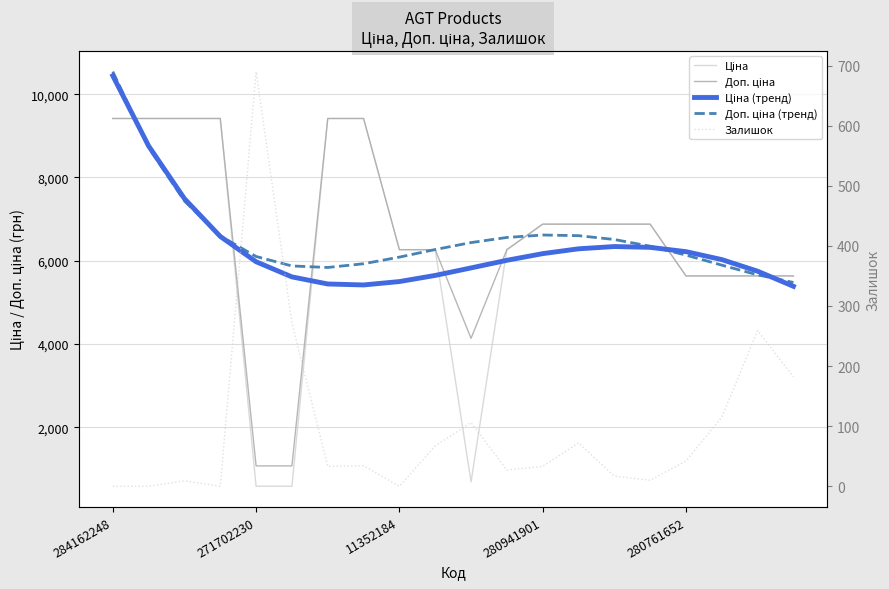

What is the value of the Доп. ціна point at the 5th from the left?

1074.5